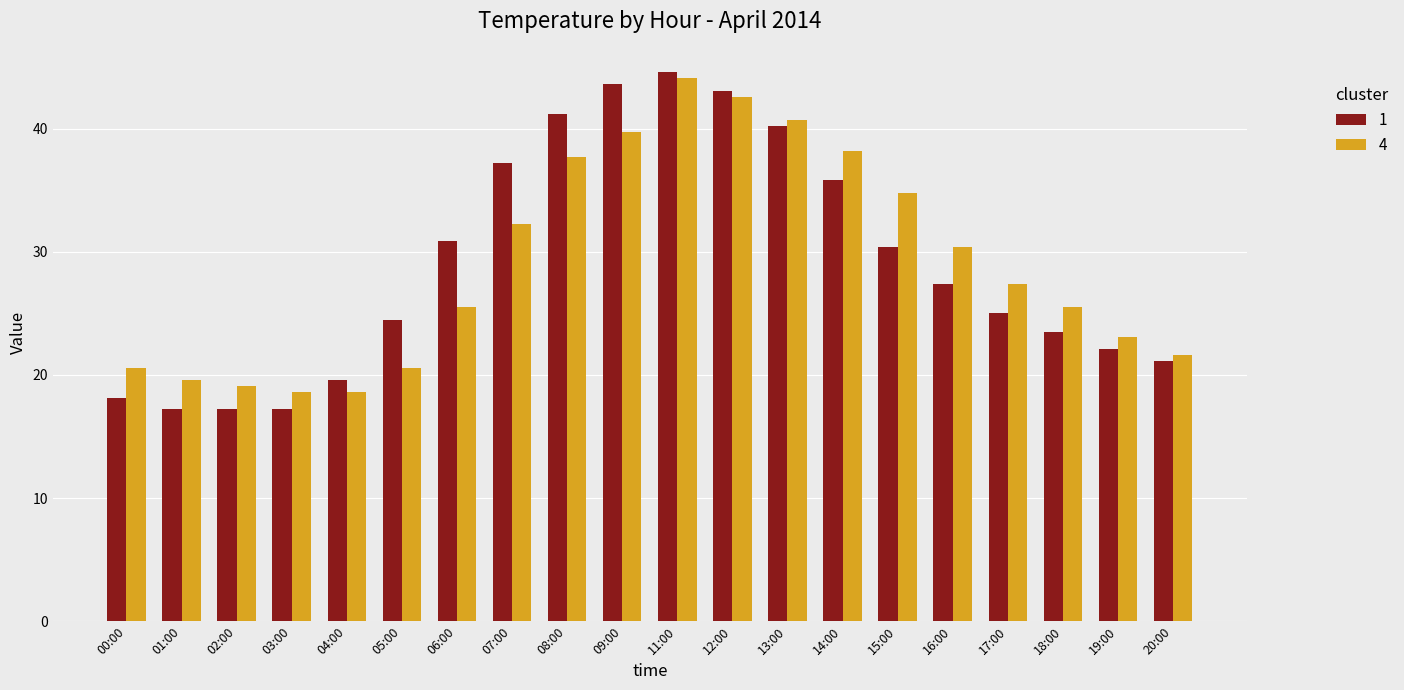

What is the label of the 11th bar from the left?

11:00